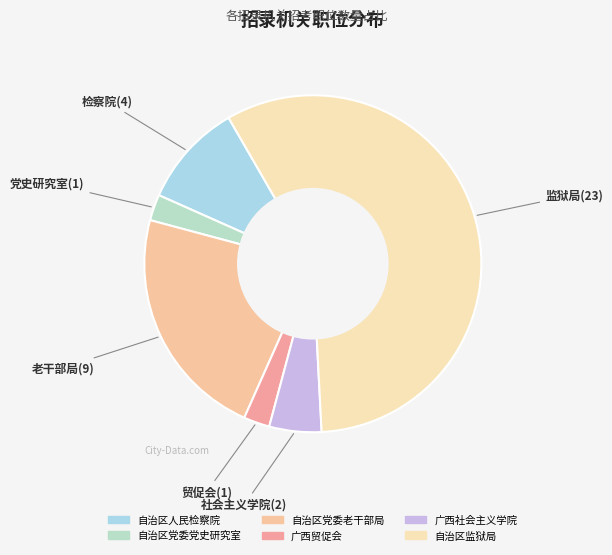

Count the number of slices in the pie.

6